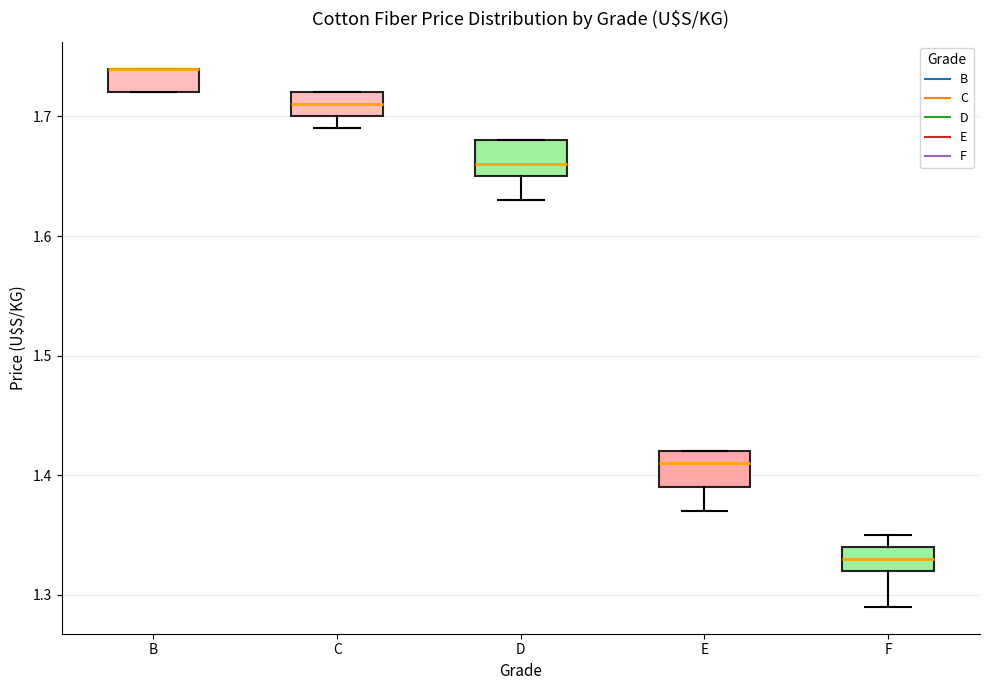

Reading left to right, read every box against the y-axis: the position of its median line, the range the box covers, and the ends of its whiskers. The values are not printed on the chart, so give them approximately, as read against the axis.

B: median 1.74 (drawn on the box's upper edge), box 1.72 to 1.74, whiskers 1.72 to 1.74
C: median 1.71, box 1.70 to 1.72, whiskers 1.69 to 1.72
D: median 1.66, box 1.65 to 1.68, whiskers 1.63 to 1.68
E: median 1.41, box 1.39 to 1.42, whiskers 1.37 to 1.42
F: median 1.33, box 1.32 to 1.34, whiskers 1.29 to 1.35